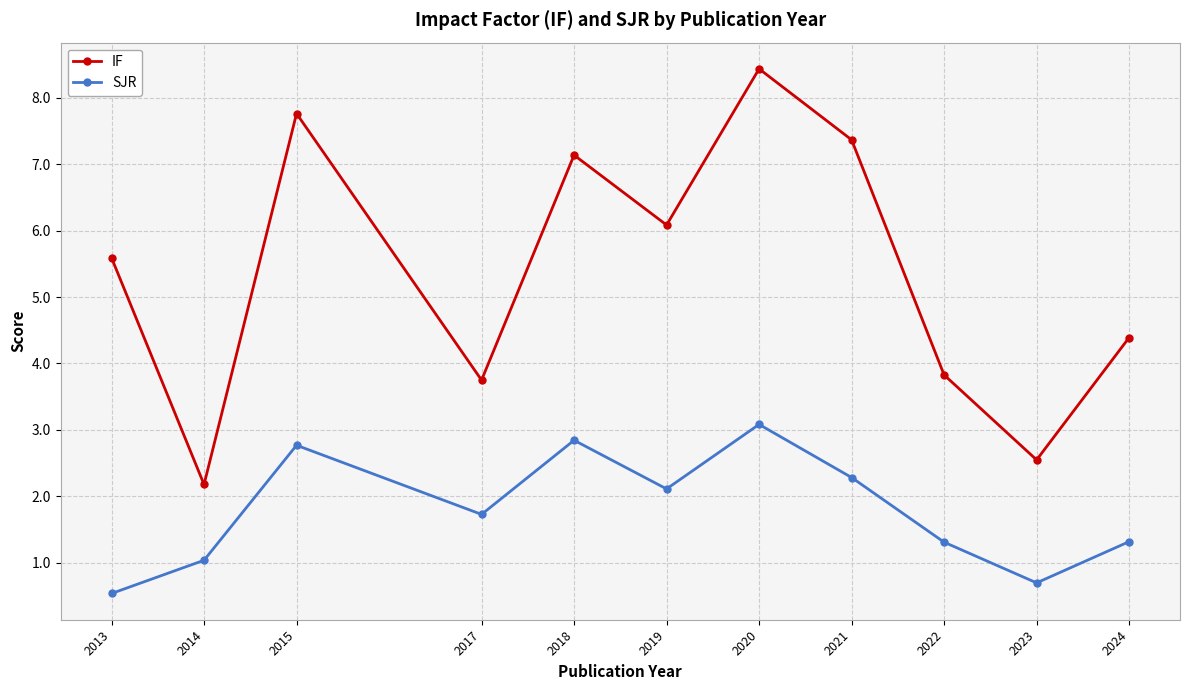

True or false: IF has more than 2 interior local peaks.

True